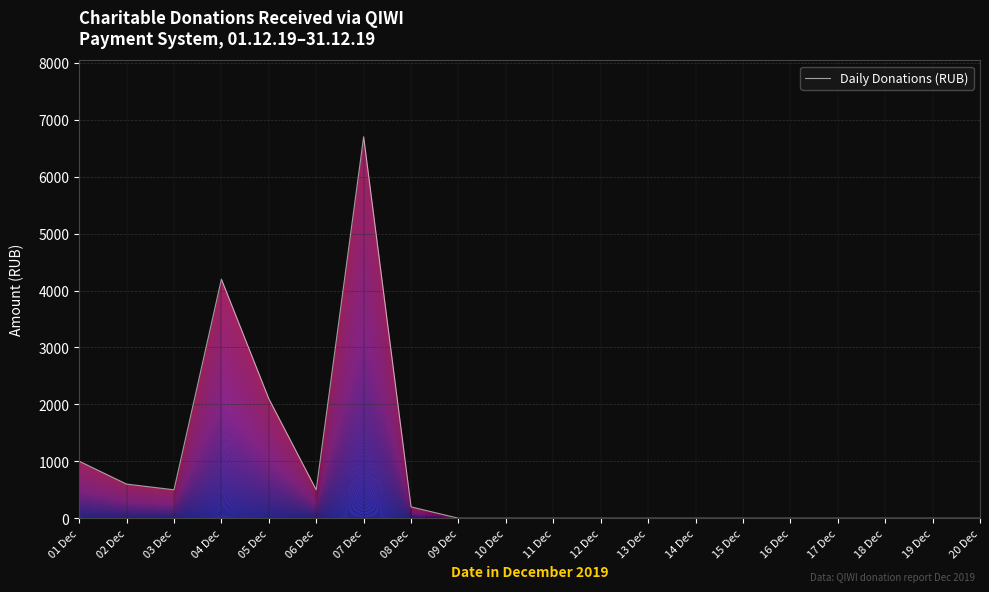

What is the label of the 12th point from the left?

12 Dec